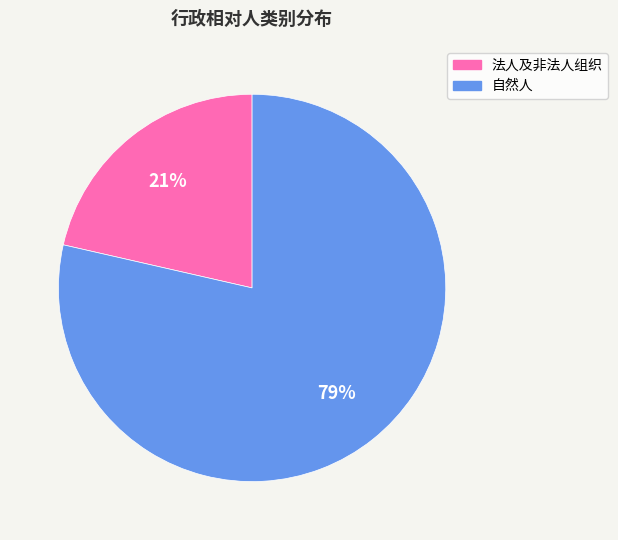

To the nearest percent, what portion does 法人及非法人组织 represent?

21%